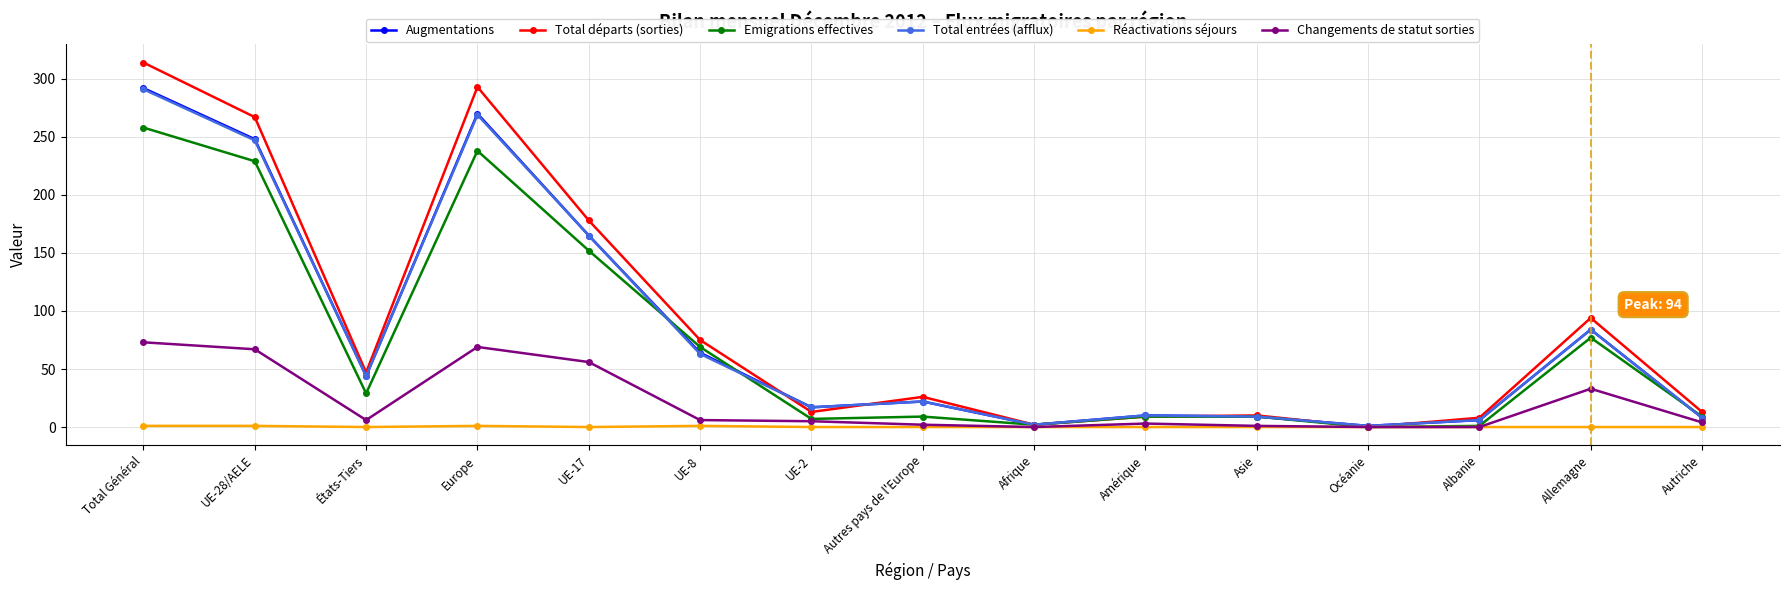

How many data points in Augmentations are less than 22?

7